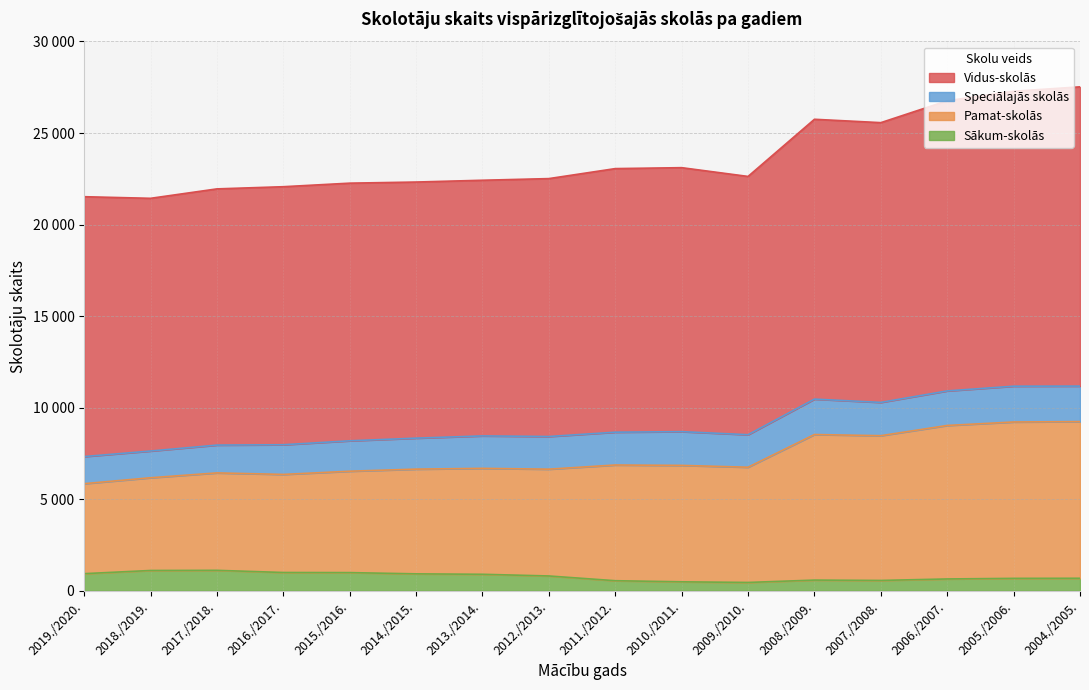

Count the number of categories in the chart.

16